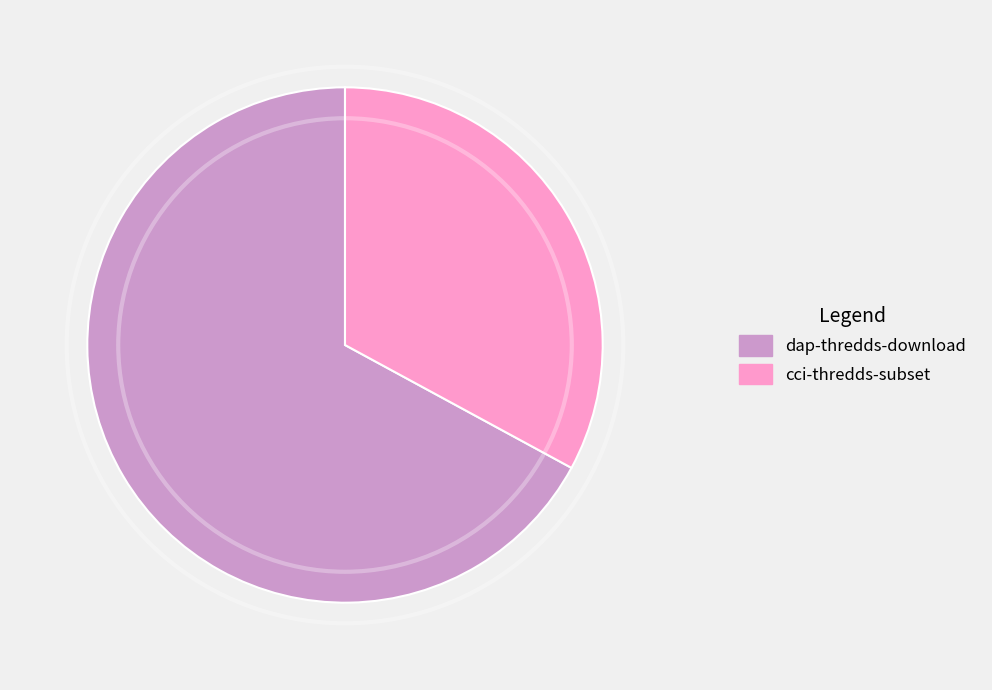

Which has a higher value, dap-thredds-download or cci-thredds-subset?

dap-thredds-download